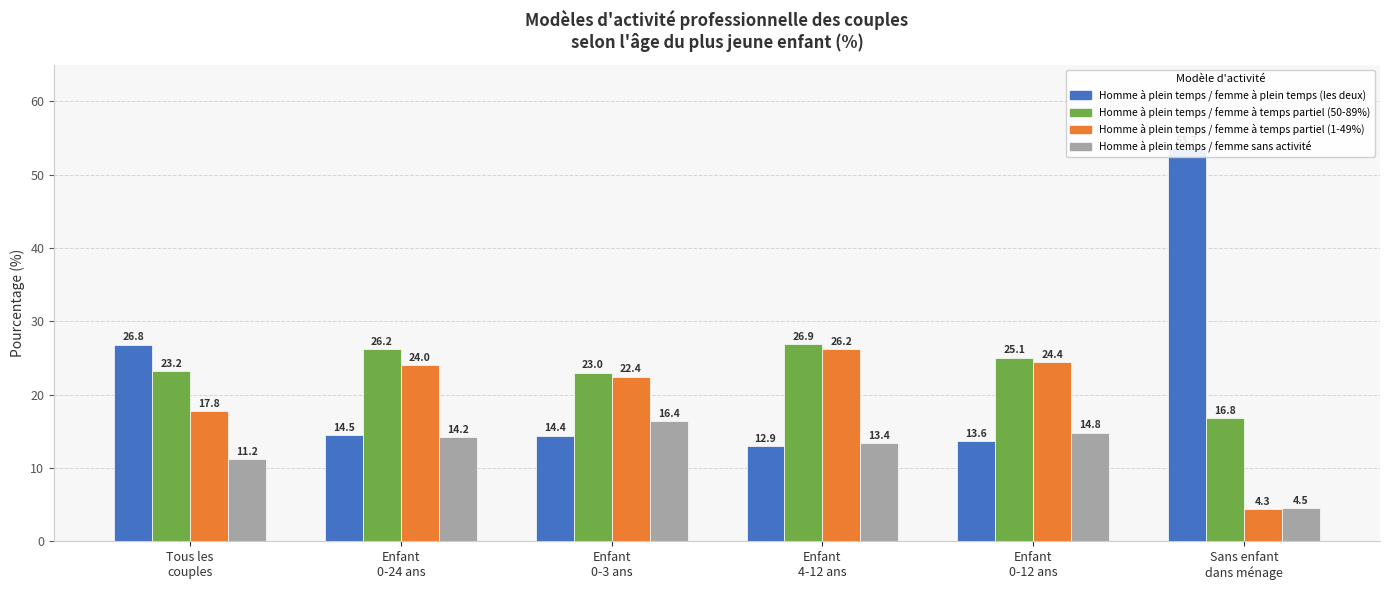

What position from the right is Sans enfant
dans ménage?

1